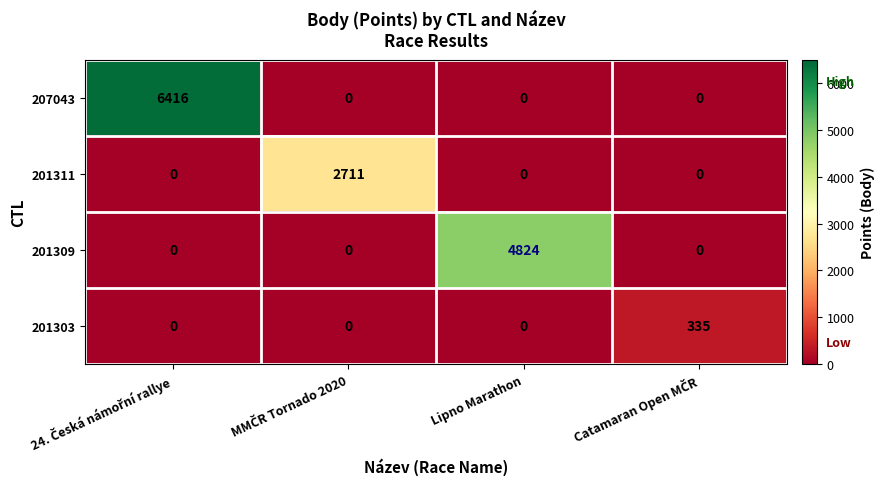

Which series has the largest total across all categories?

207043